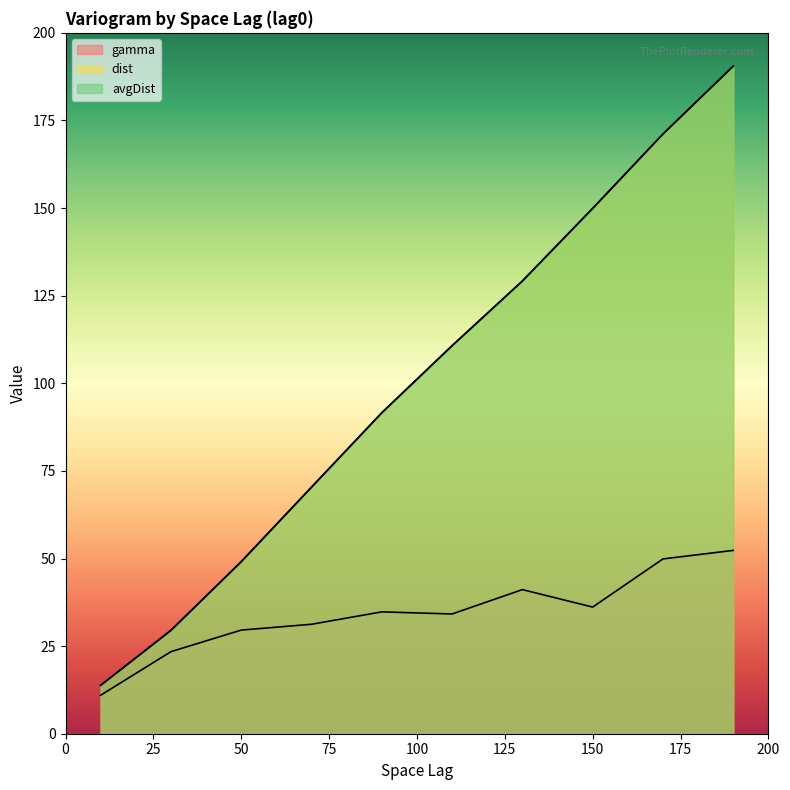

Which has a higher value, 30 or 50?

50